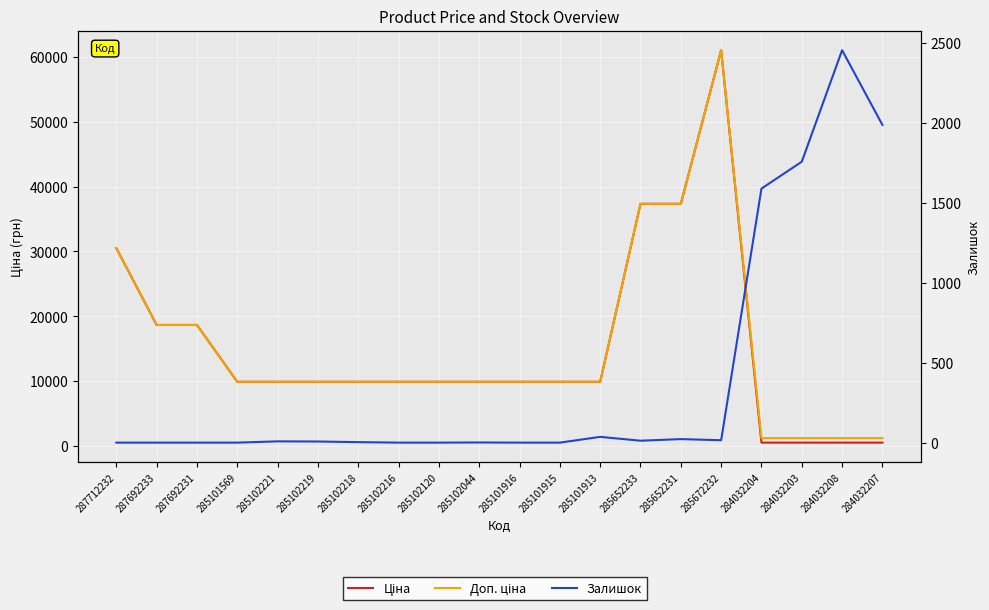

What are all the series names shown in the legend?

Ціна, Доп. ціна, Залишок